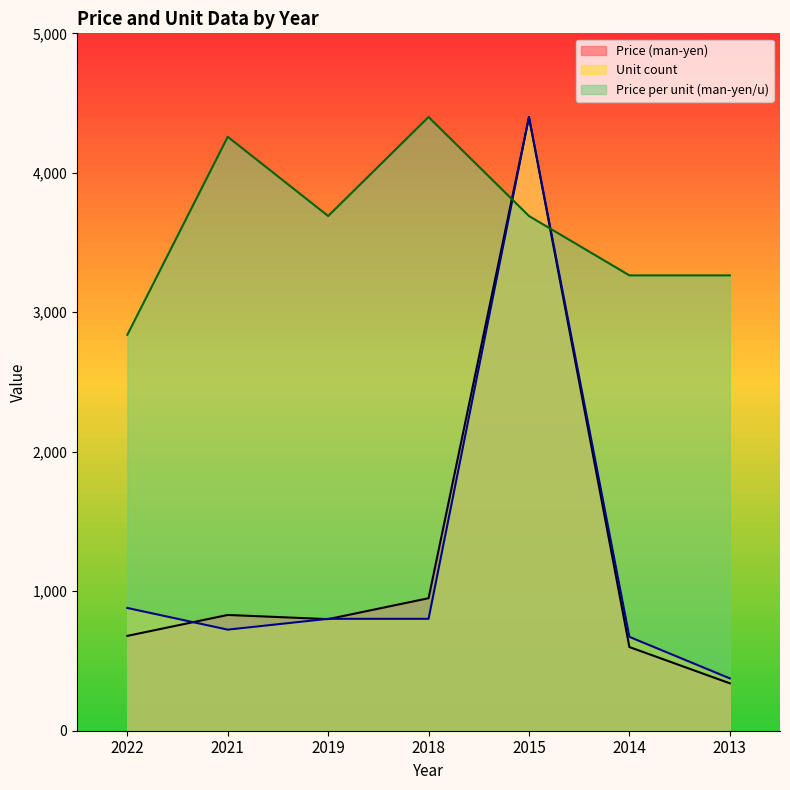

What is the spread (max minus min) of values at 2022?

2158.7